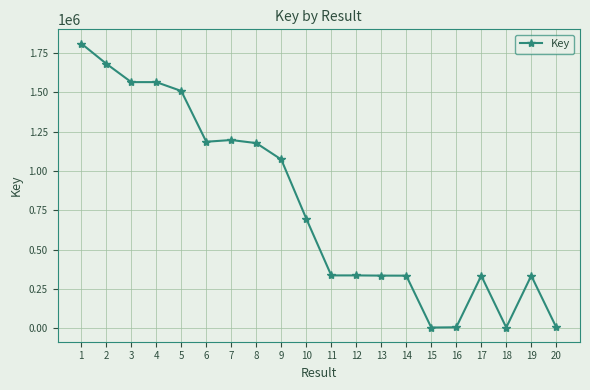

True or false: the data has more than 2 interior local peaks.

True